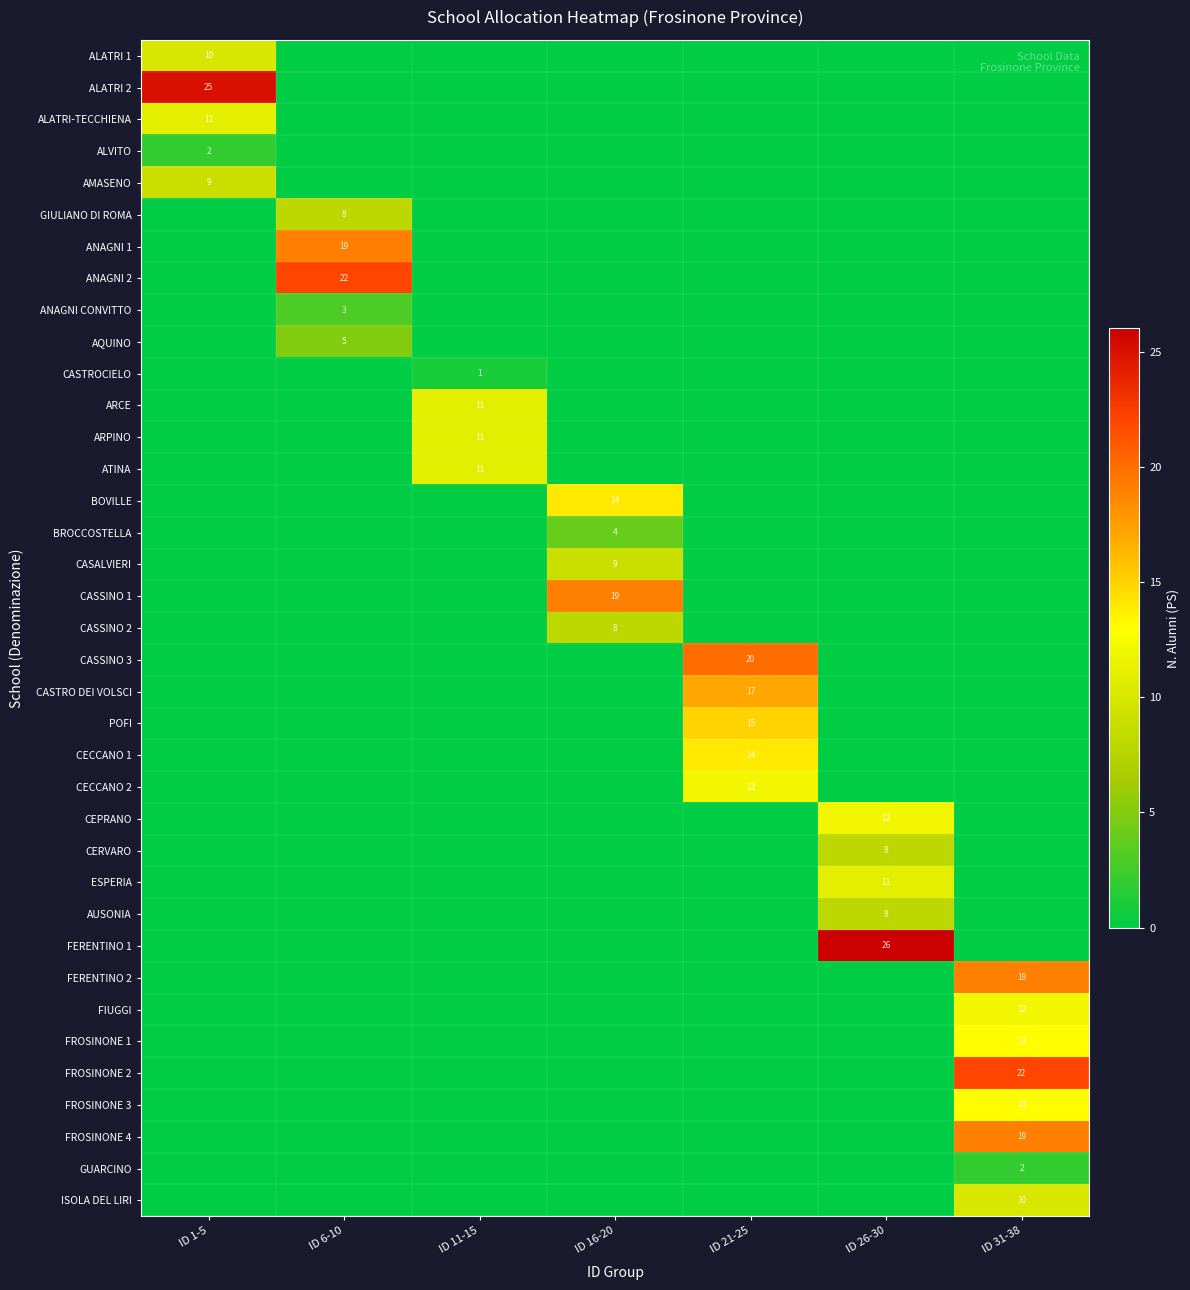

Is it true that FROSINONE 2 equals 39 at ID 31-38?

False